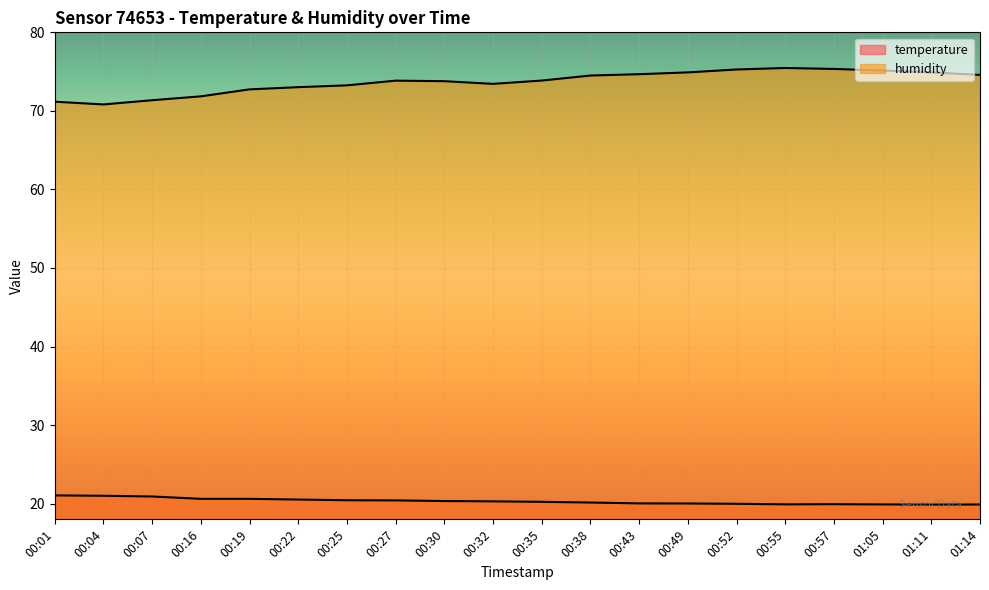

At 00:32, list the series in order from smallest to largest.

temperature, humidity